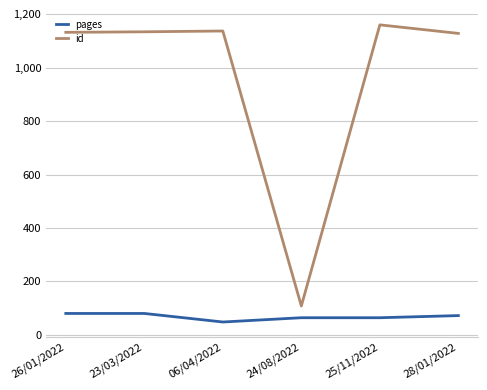

Does the chart display data point markers on the line(s)?

No